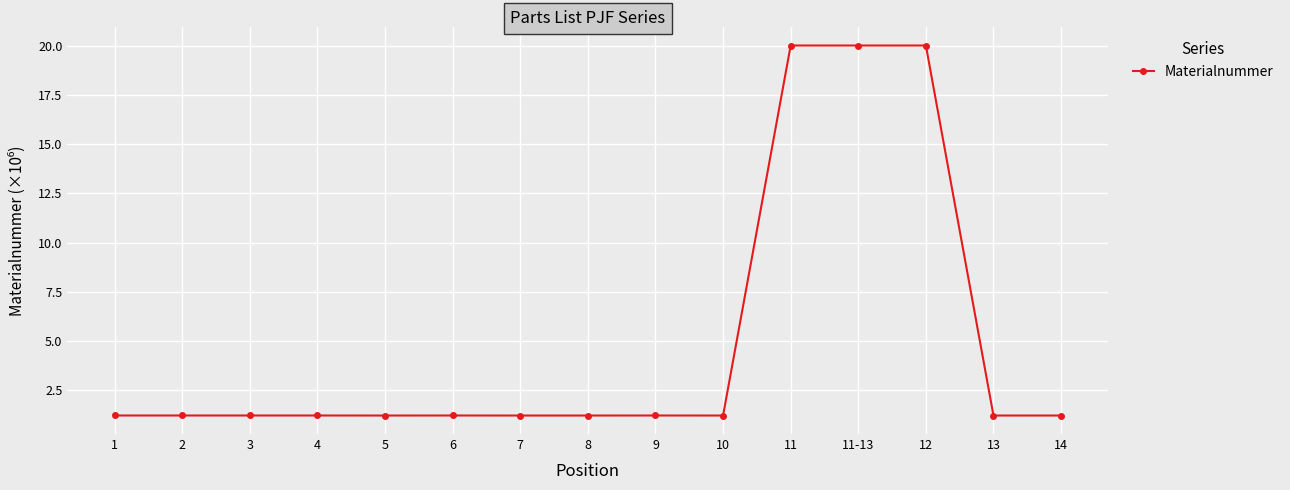

Read the value at 11-13.

20.0